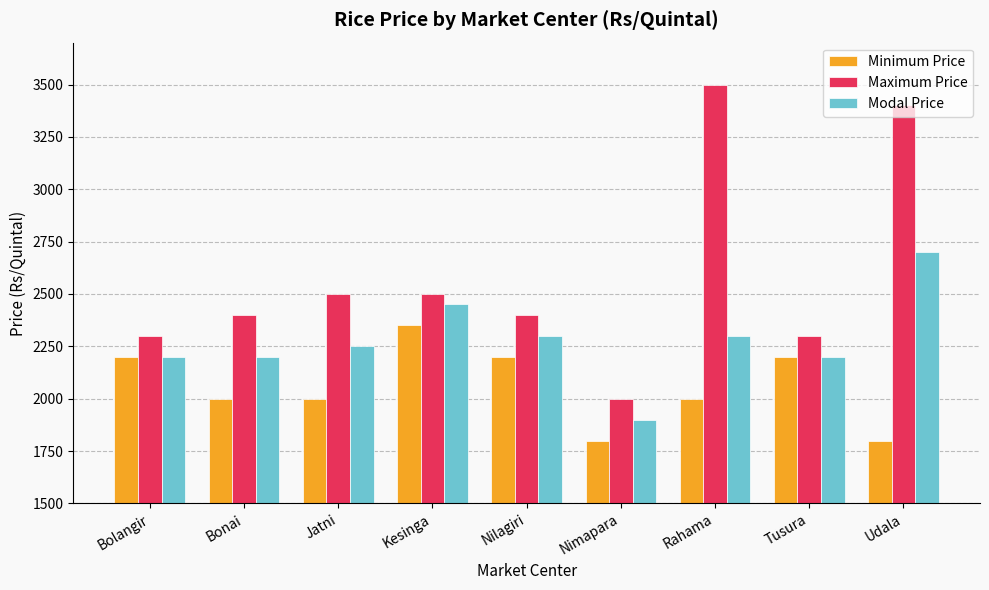

Rank the series by their average value, from highest to lowest.

Maximum Price, Modal Price, Minimum Price